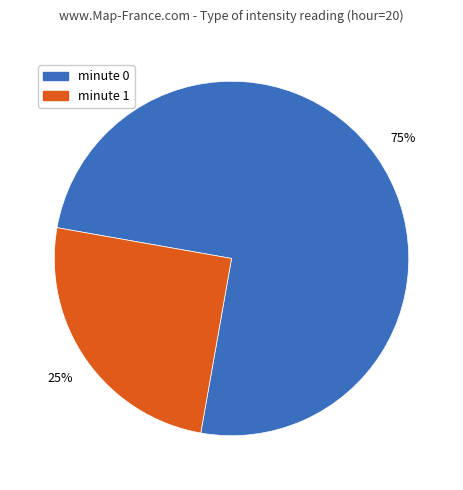

Rank the categories by value from highest to lowest.

minute 0, minute 1